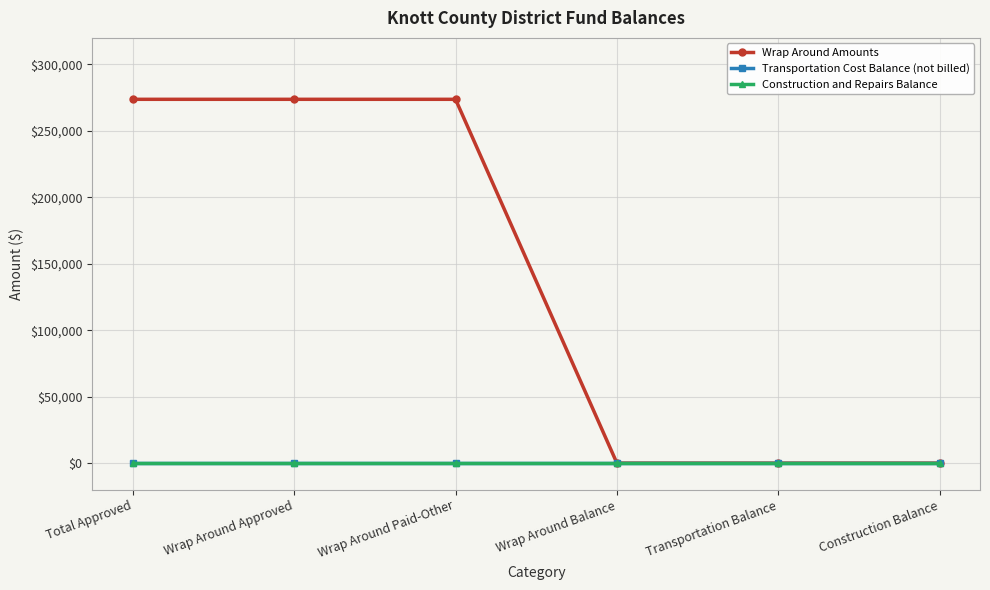

Which series has the largest total across all categories?

Wrap Around Amounts